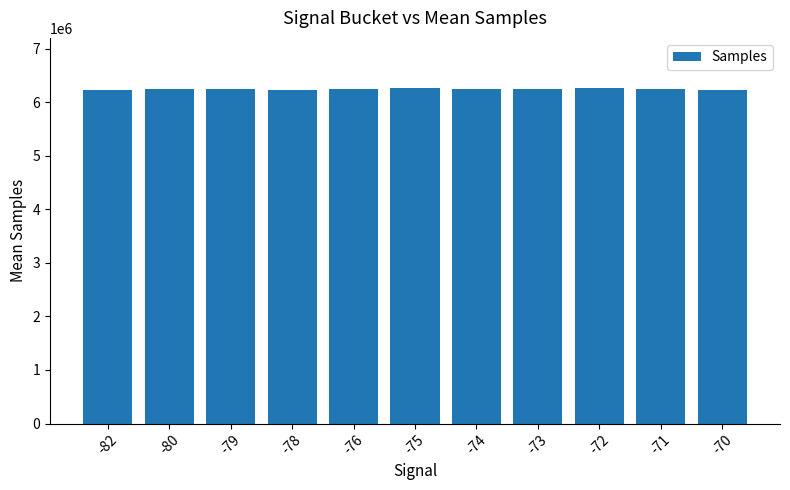

What is the smallest value displayed?

6231129.0